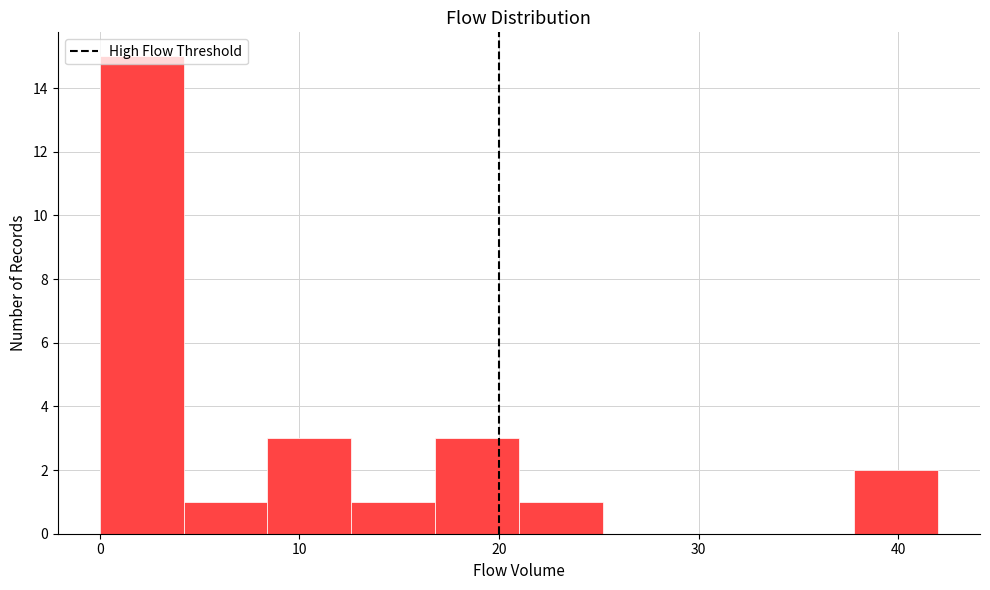

Reading left to right, list every bar in this chart as the range it spans on the x-axis followed by its height. Neither the bar edges nor the heights are printed on the chart, so give them approximately, as read against the axes.

0.0 to 4.2: 15
4.2 to 8.4: 1
8.4 to 12.6: 3
12.6 to 16.8: 1
16.8 to 21.0: 3
21.0 to 25.2: 1
25.2 to 29.4: 0
29.4 to 33.6: 0
33.6 to 37.8: 0
37.8 to 42.0: 2